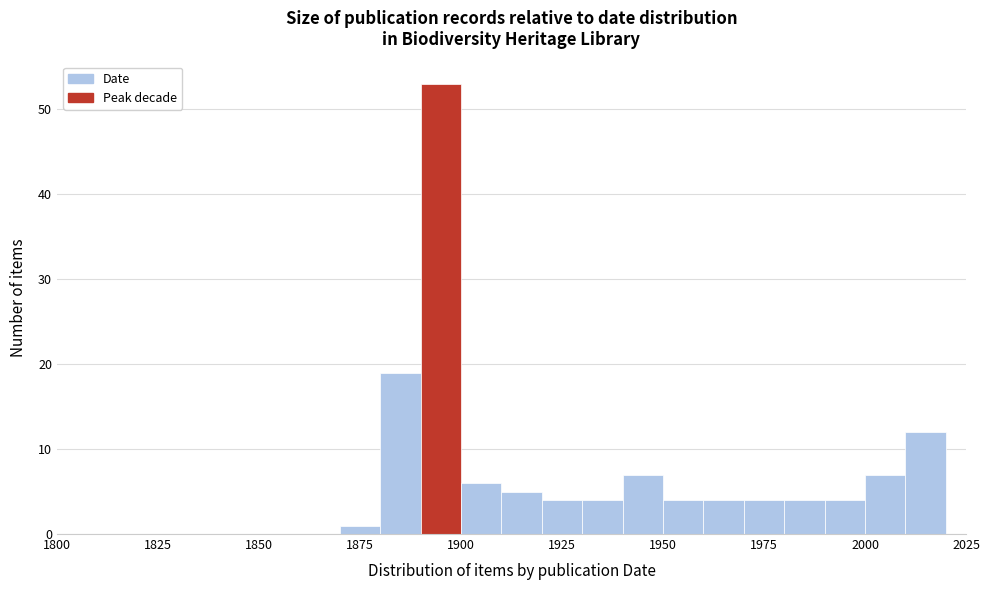

Read against the x-axis, roughly where is the centre of the tallest bar?

1895